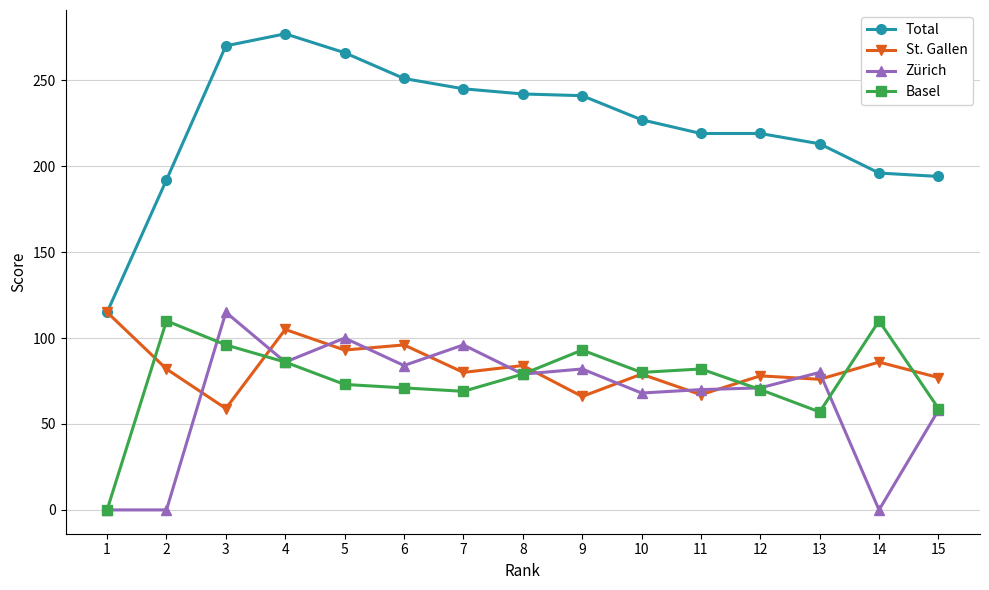

How many lines are shown in the chart?

4